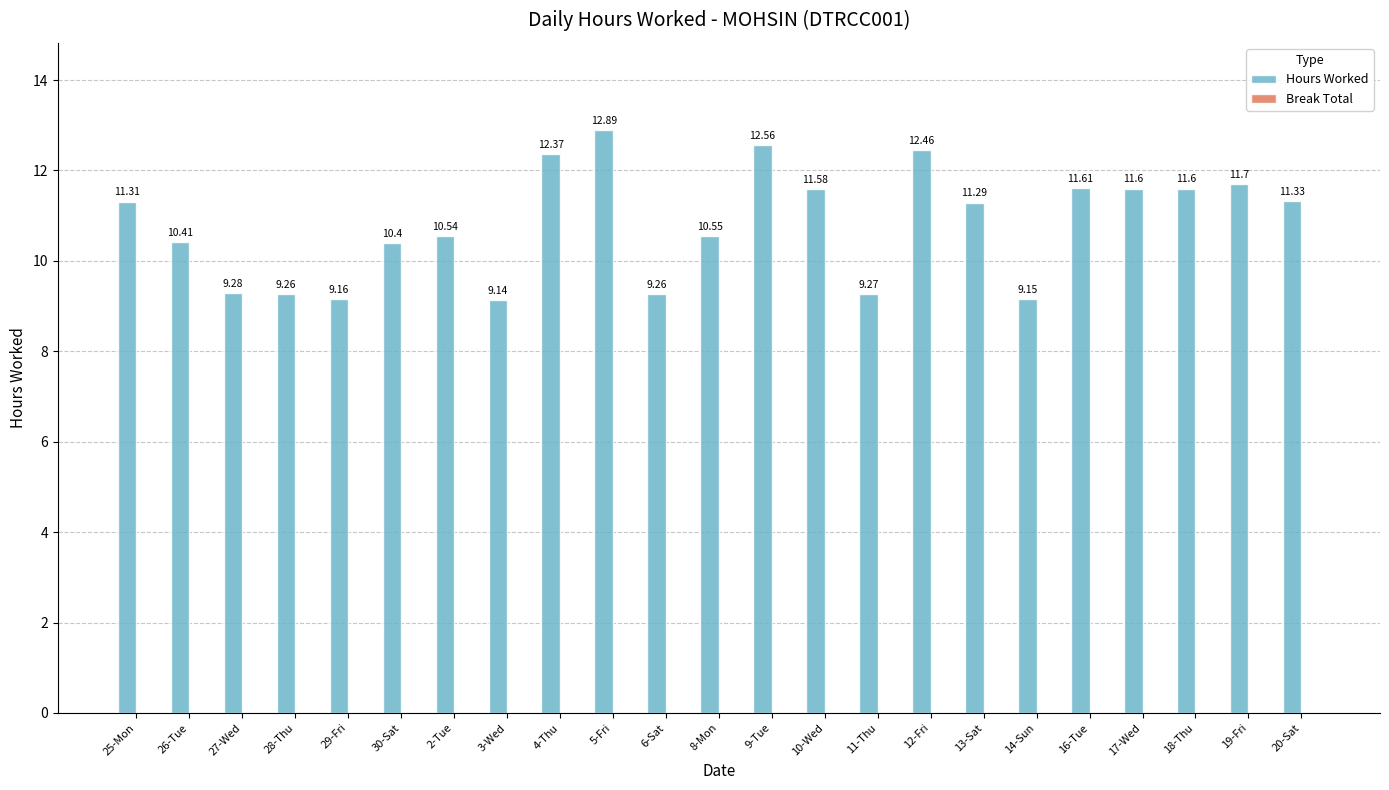

Between 11-Thu and 29-Fri, which is larger?

11-Thu